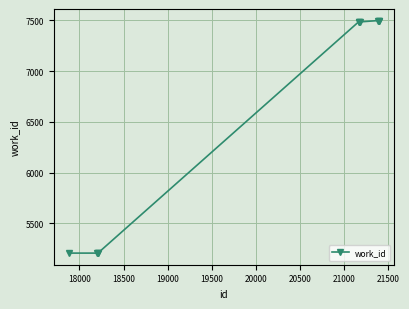

What is the sum of all values?

65776